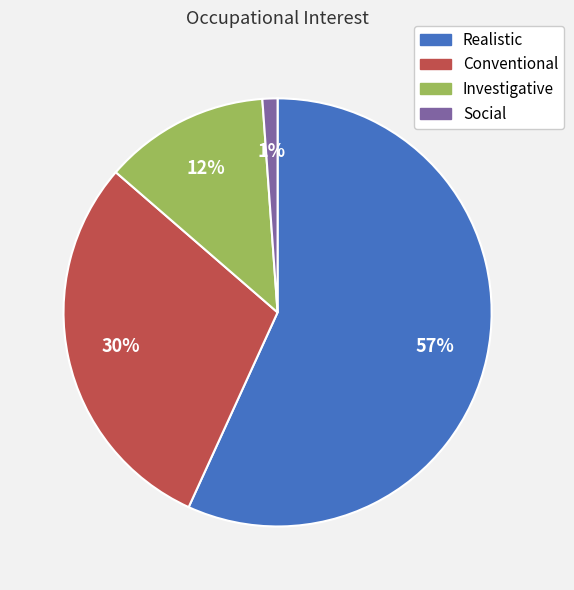

To the nearest percent, what is the average slice percentage?

25%